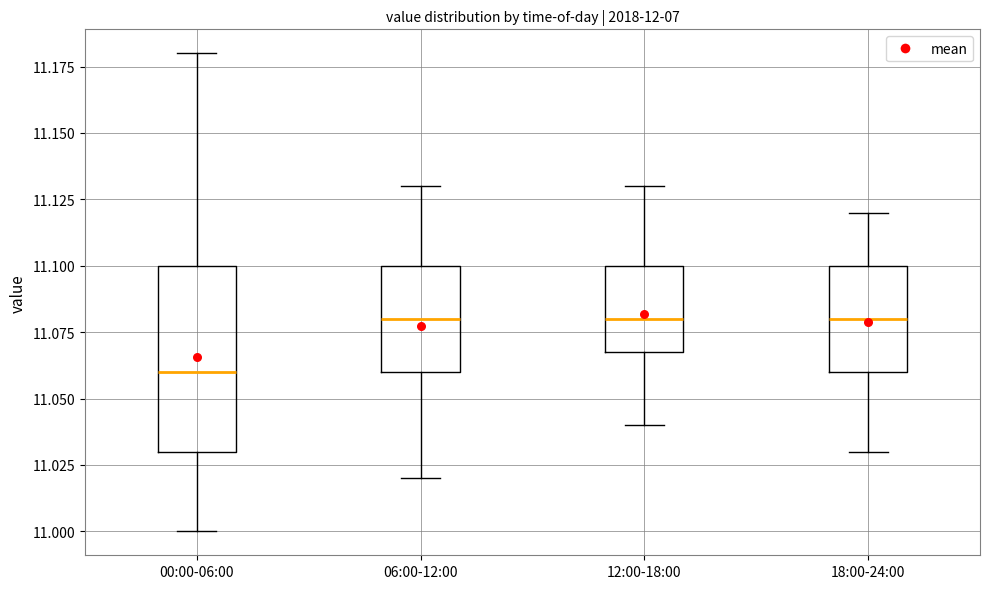

Which box is the tallest, from its lower edge to its upper edge?

00:00-06:00